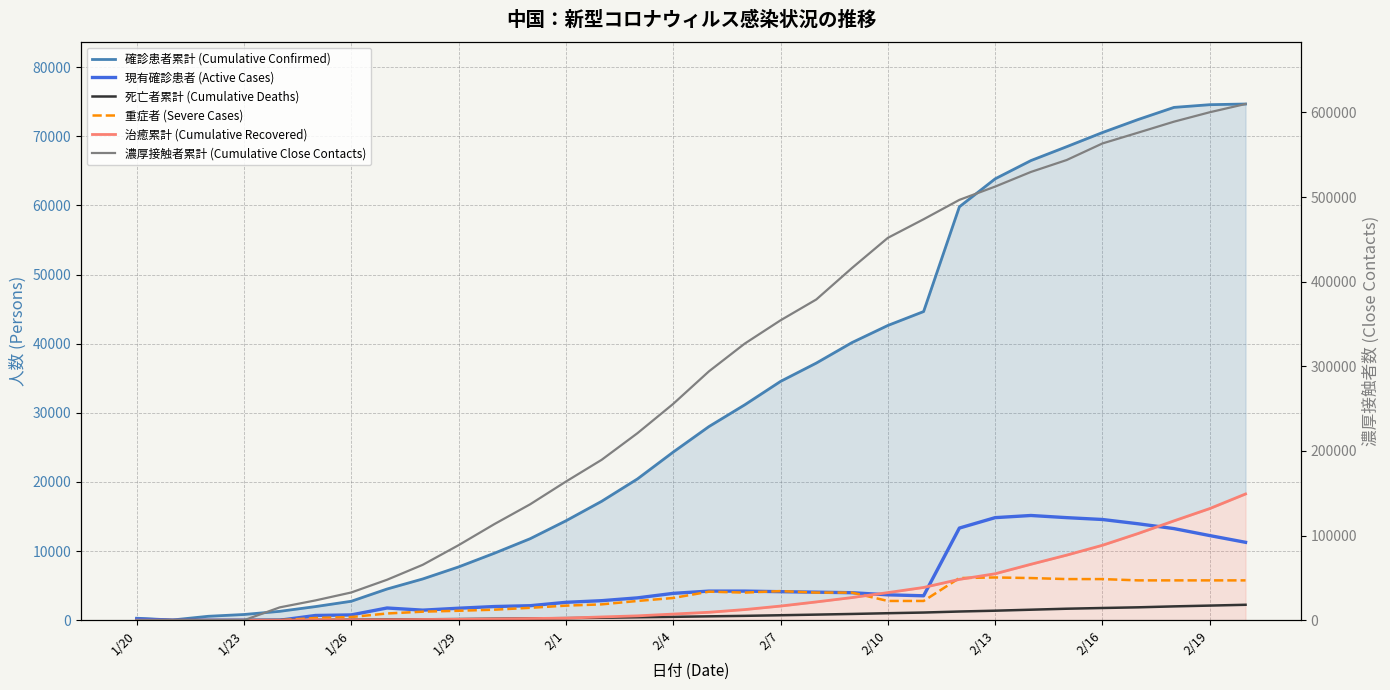

What is the approximate value of 死亡者累計 (Cumulative Deaths) at 29?

2004